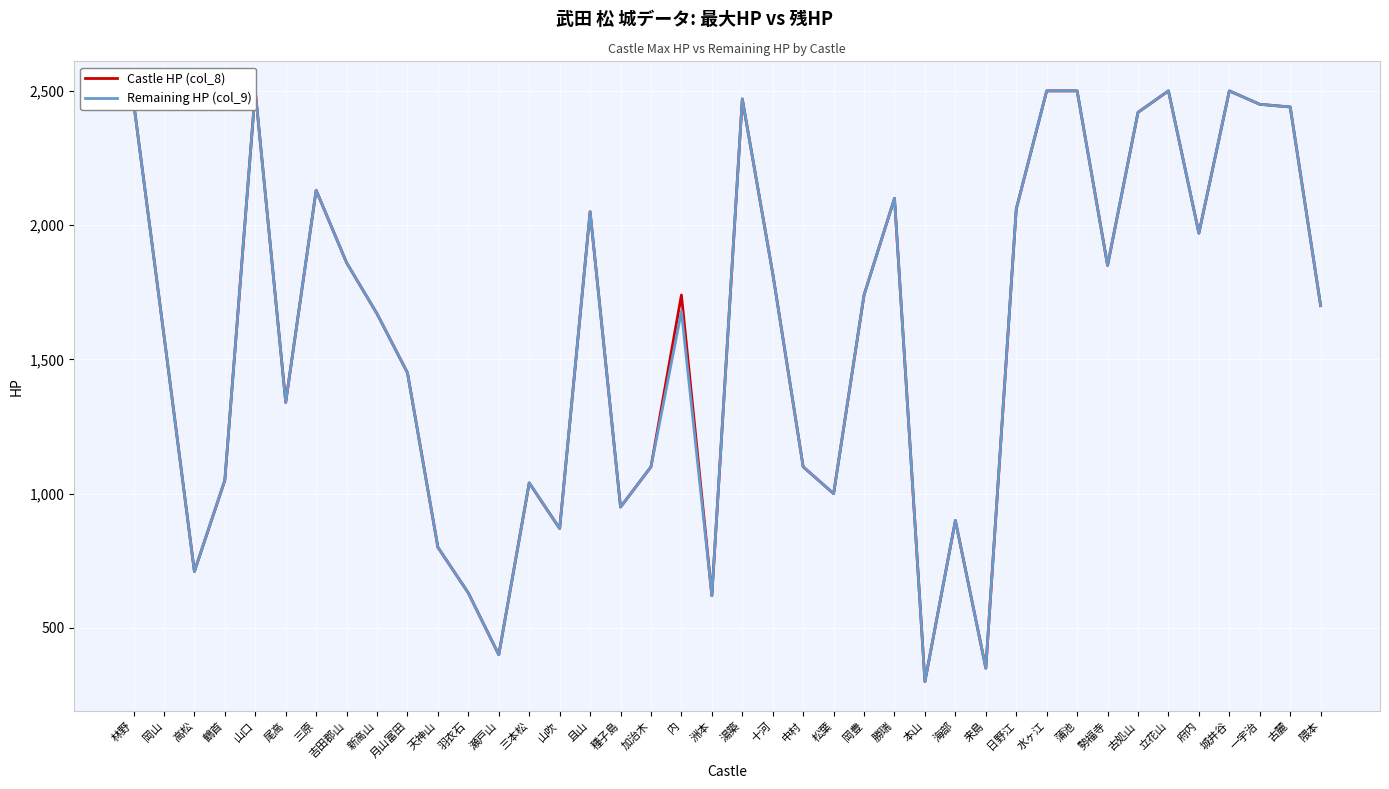

What is the average value of the Remaining HP (col_9) series?

1589